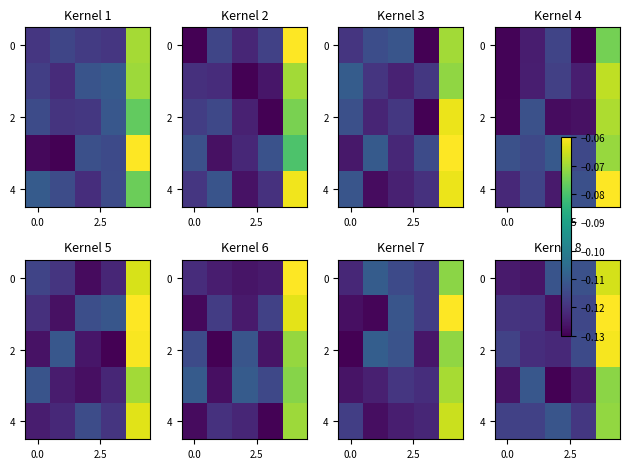

Which category has the lowest value in the row_4 series?

3